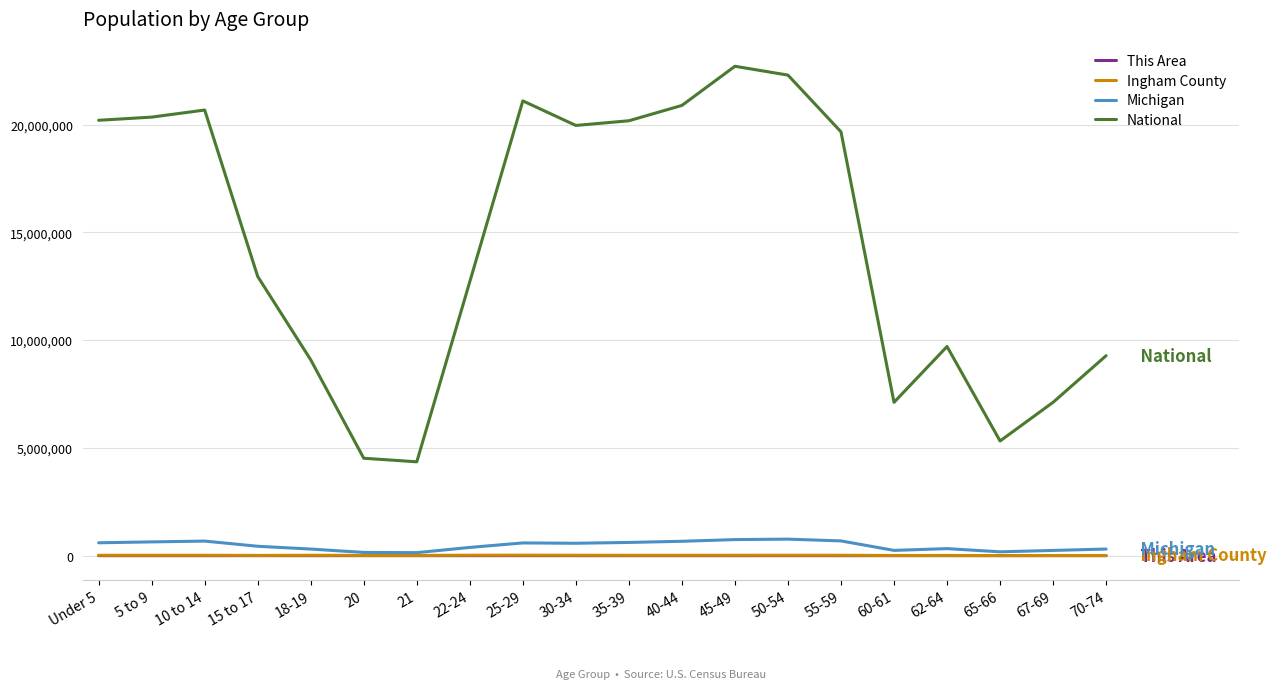

What is the sum of all National values?

290190983